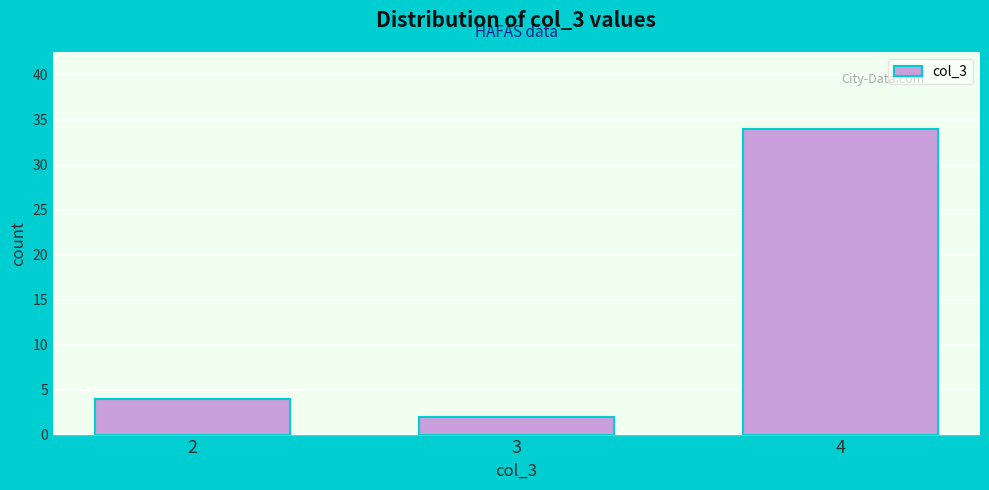

Reading right to left, what are all the values shown in this chart?

34	2	4